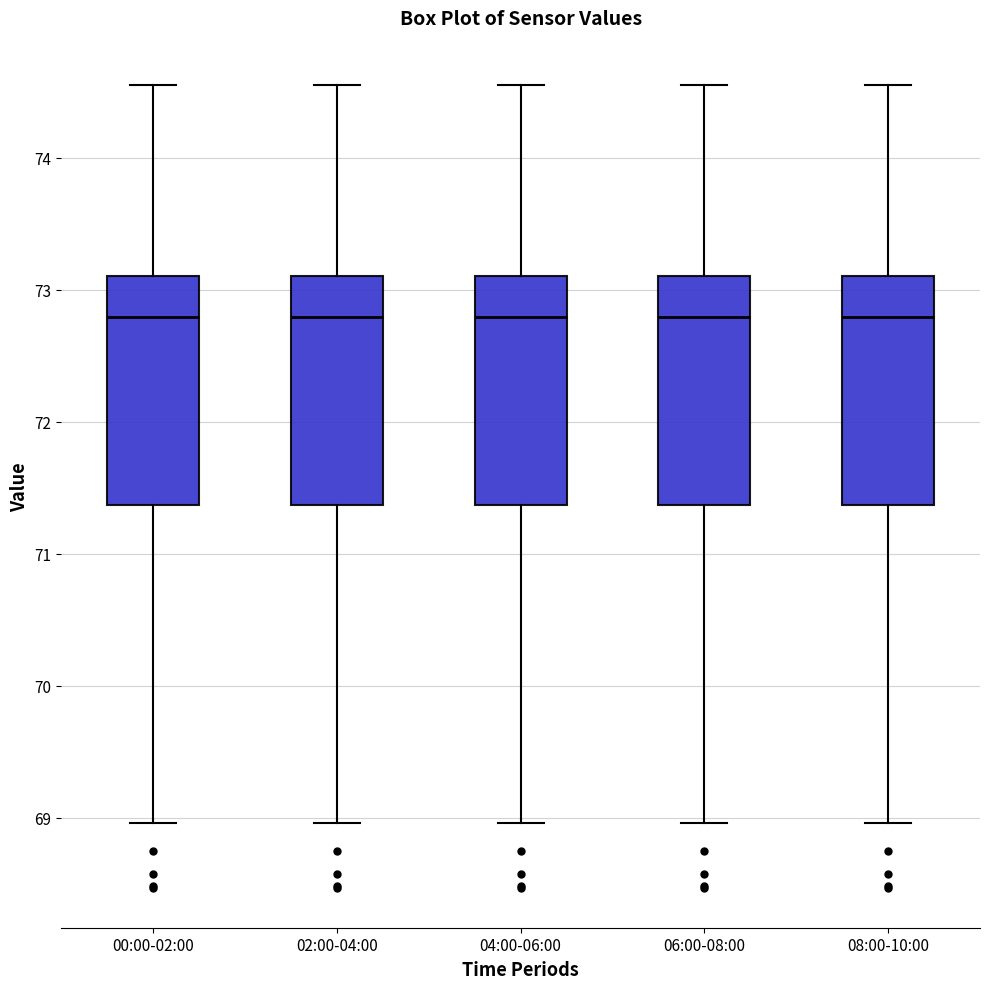

Reading left to right, transcribe this box plot: for each box, give where its median line is, the range the box spans, and where its two whiskers end, as read against the y-axis. The values are not printed on the chart, so give them approximately, as read against the axis.

00:00-02:00: median 72.8, box 71.4 to 73.1, whiskers 69.0 to 74.6
02:00-04:00: median 72.8, box 71.4 to 73.1, whiskers 69.0 to 74.6
04:00-06:00: median 72.8, box 71.4 to 73.1, whiskers 69.0 to 74.6
06:00-08:00: median 72.8, box 71.4 to 73.1, whiskers 69.0 to 74.6
08:00-10:00: median 72.8, box 71.4 to 73.1, whiskers 69.0 to 74.6